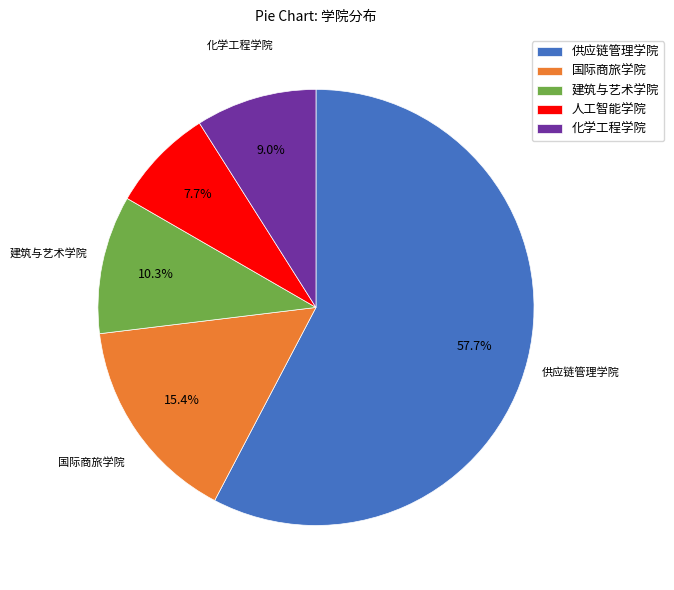

Count the number of slices in the pie.

5